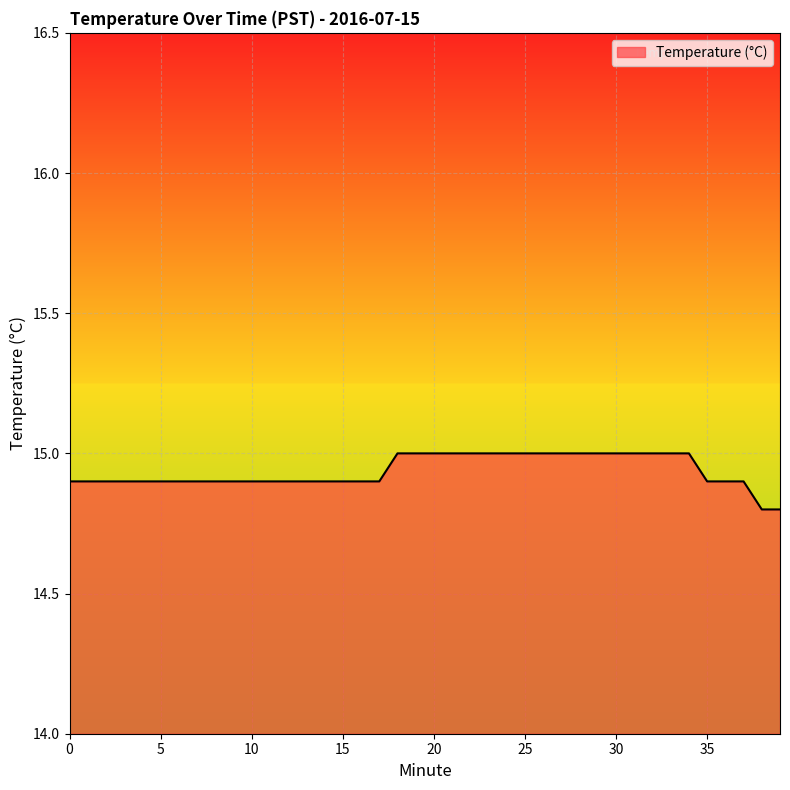

What is the maximum value shown in the chart?

15.0